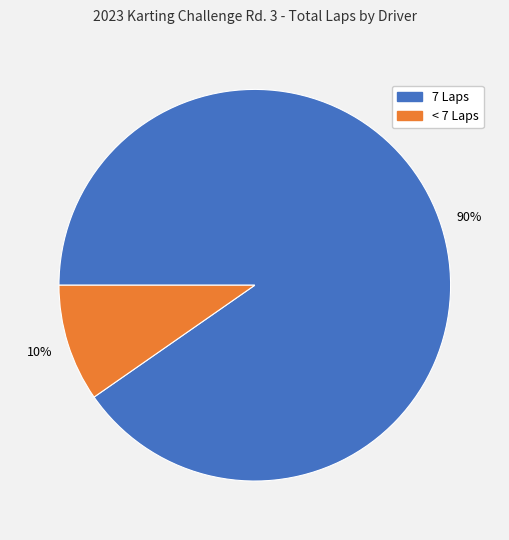

To the nearest percent, what is the average slice percentage?

50%